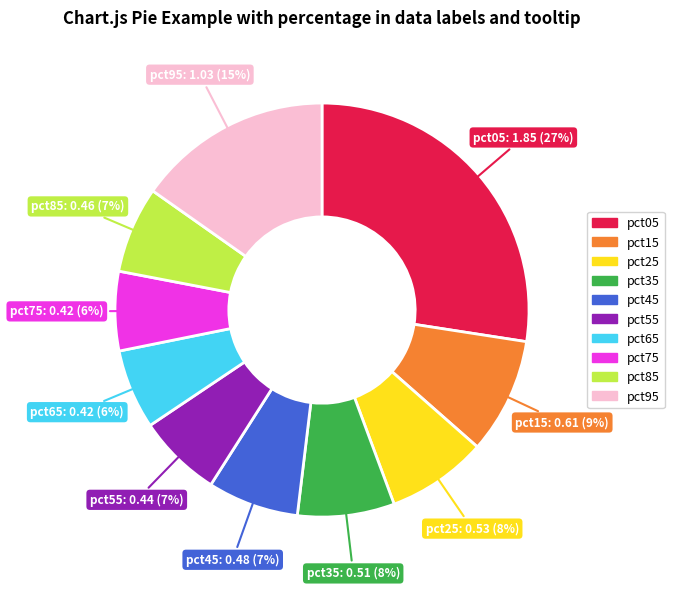

True or false: pct35 accounts for 8% of the total.

True